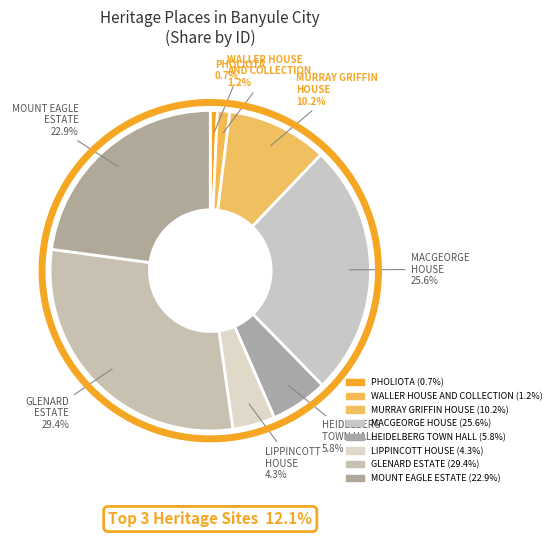

The GLENARD
ESTATE slice represents 29% of the pie. True or false?

True